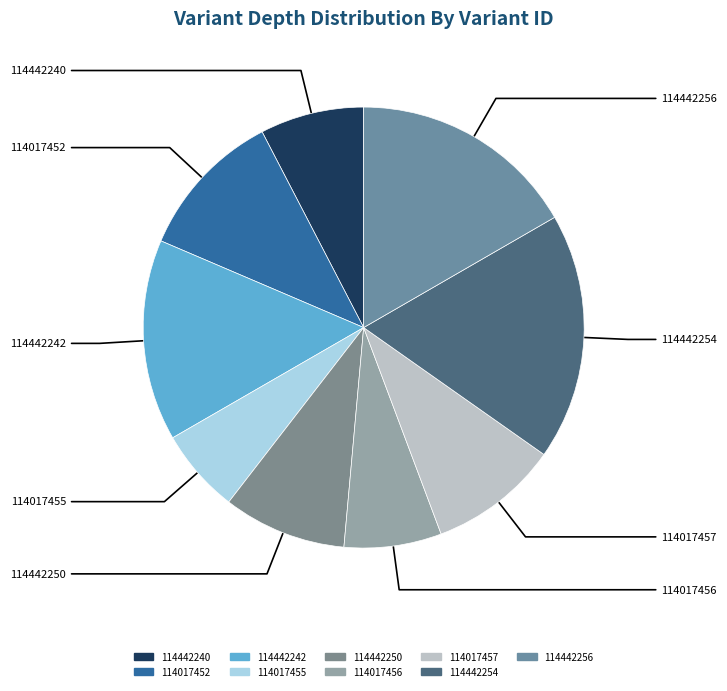

How many segments does this pie chart have?

9